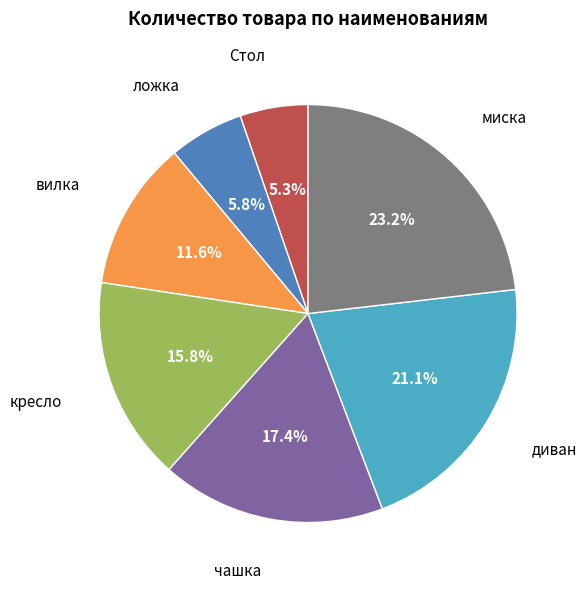

The ложка slice represents 6% of the pie. True or false?

True